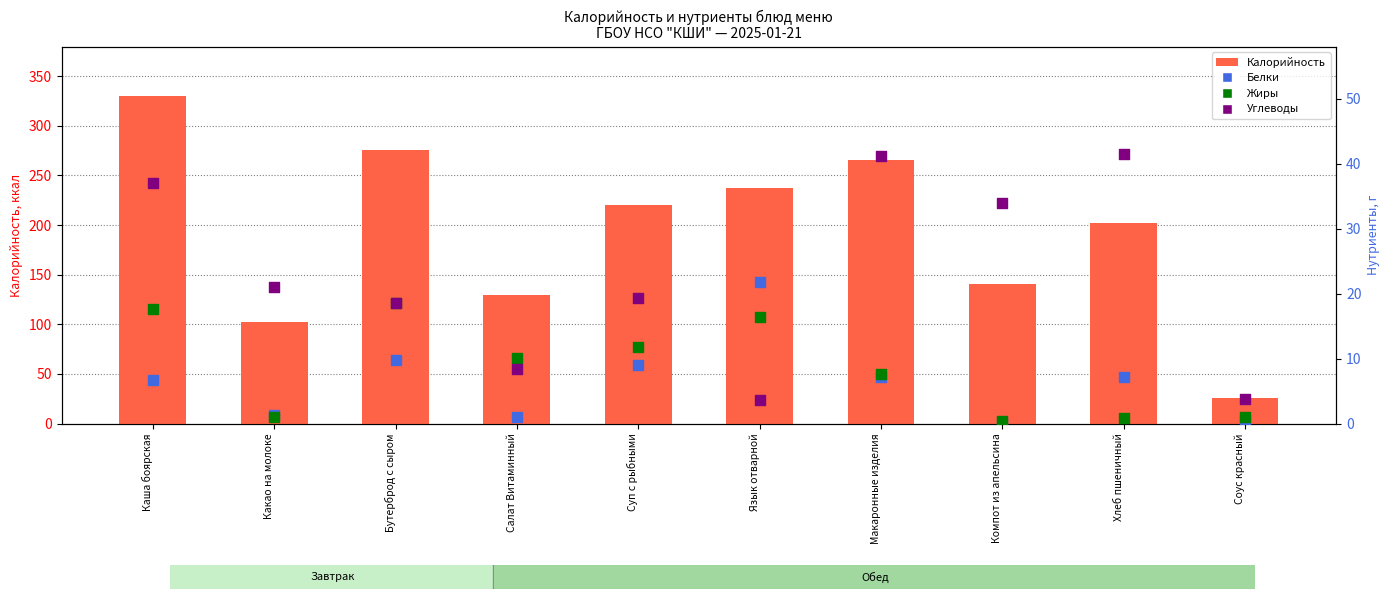

What are all the series names shown in the legend?

Калорийность, Белки, Жиры, Углеводы